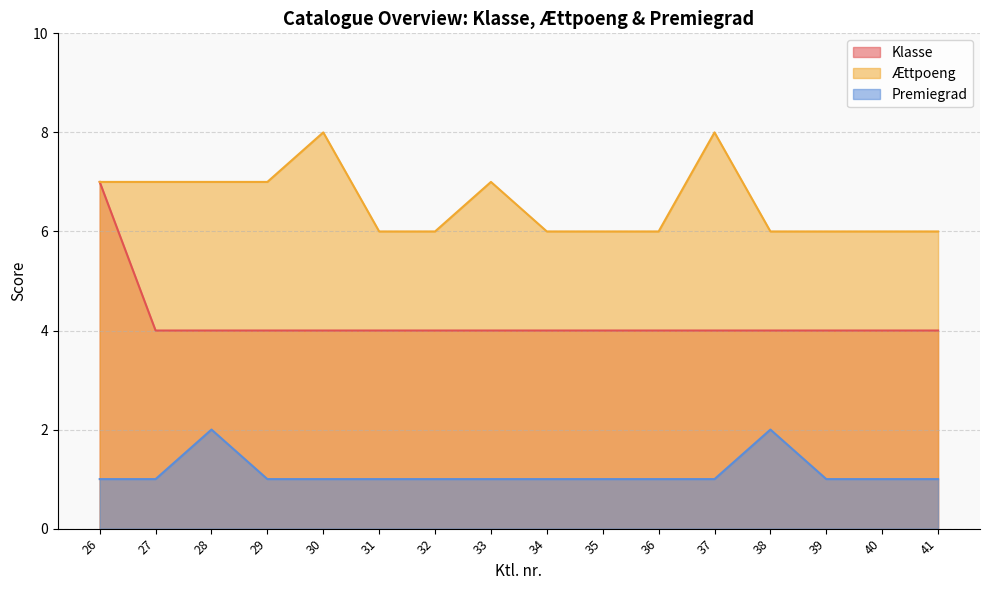

Which category has the lowest value in the Ættpoeng series?

31